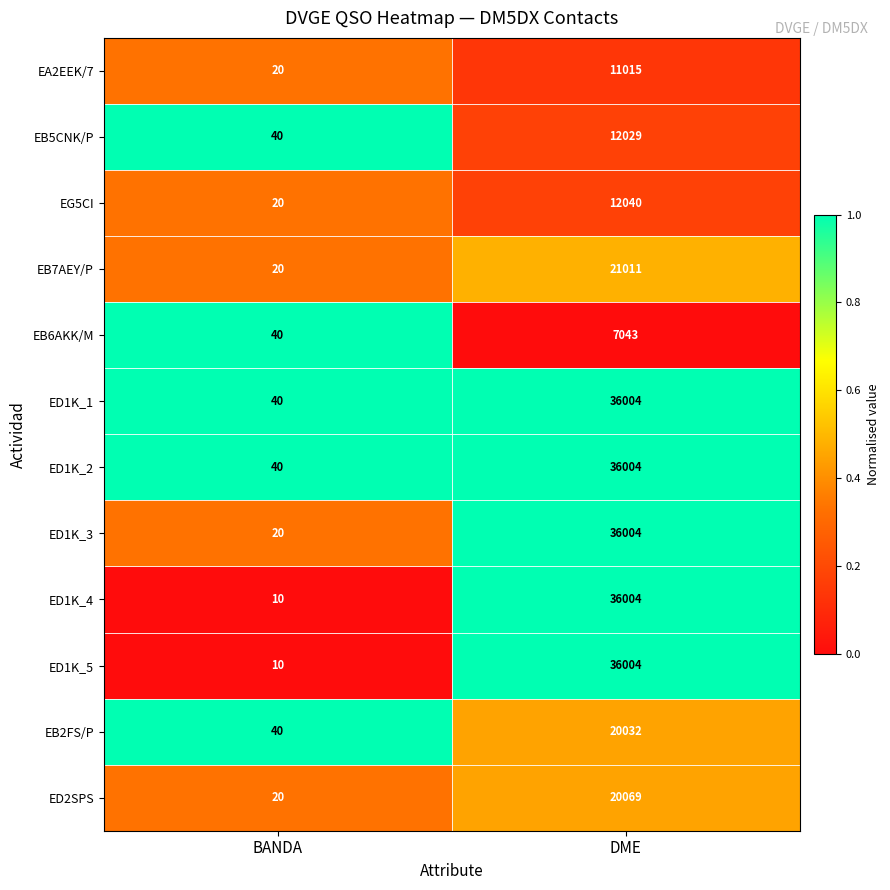

What is the difference between the highest and lowest values at BANDA?

30